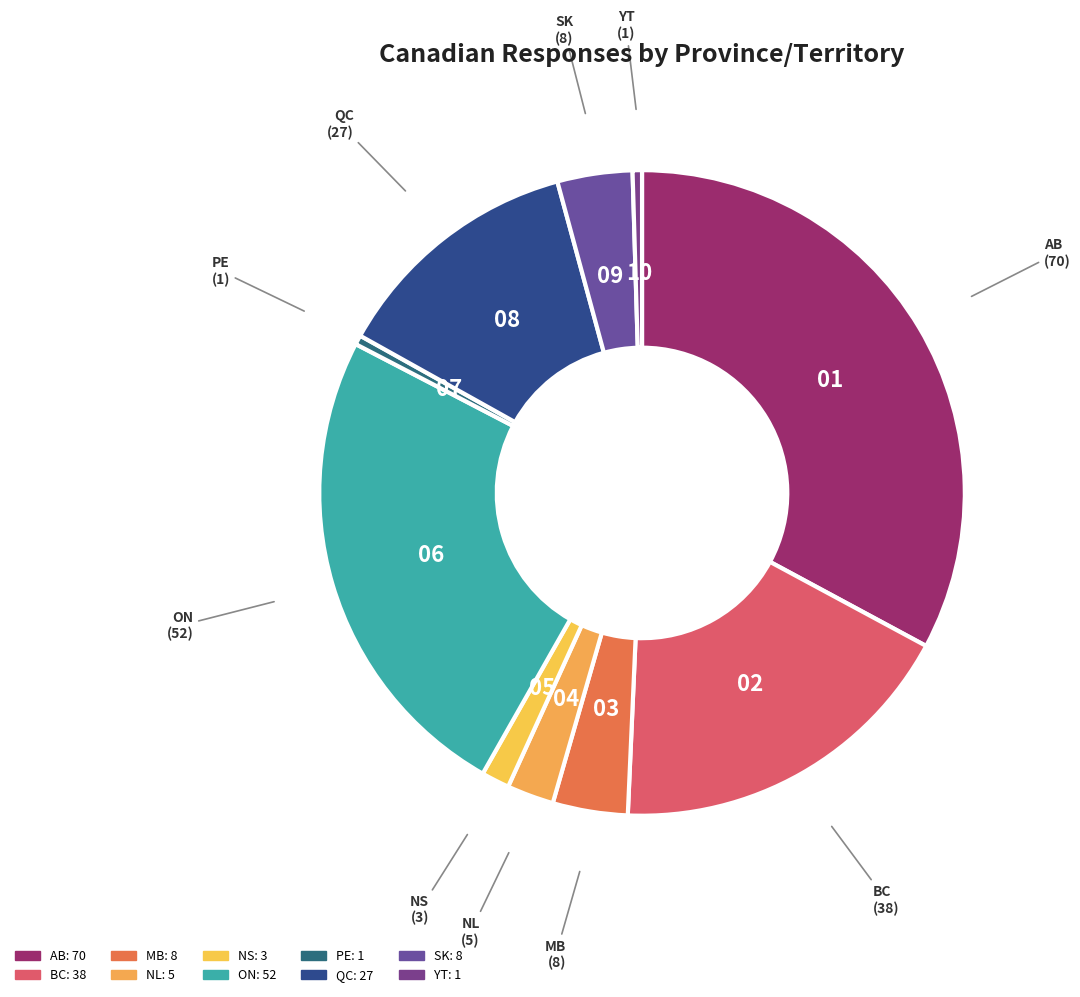

Is there any slice that represents more than half of the pie?

No